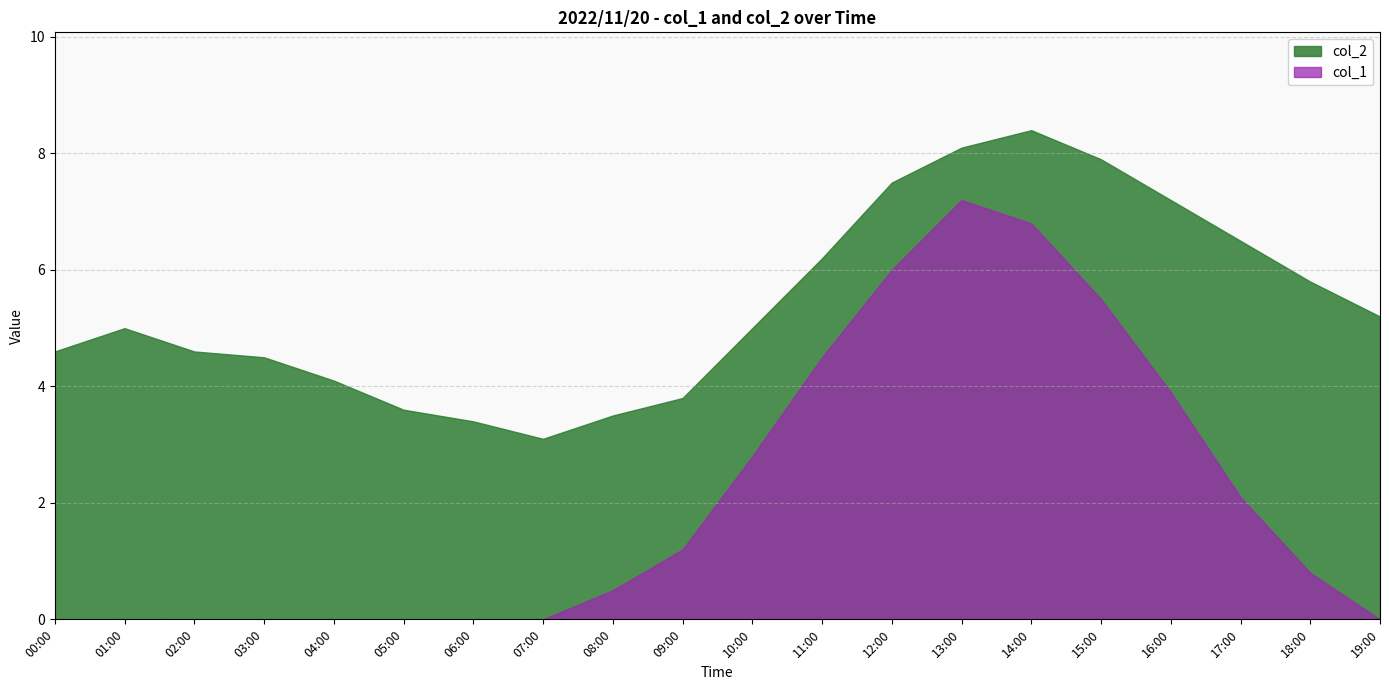

What is the average value of the col_1 series?

2.1